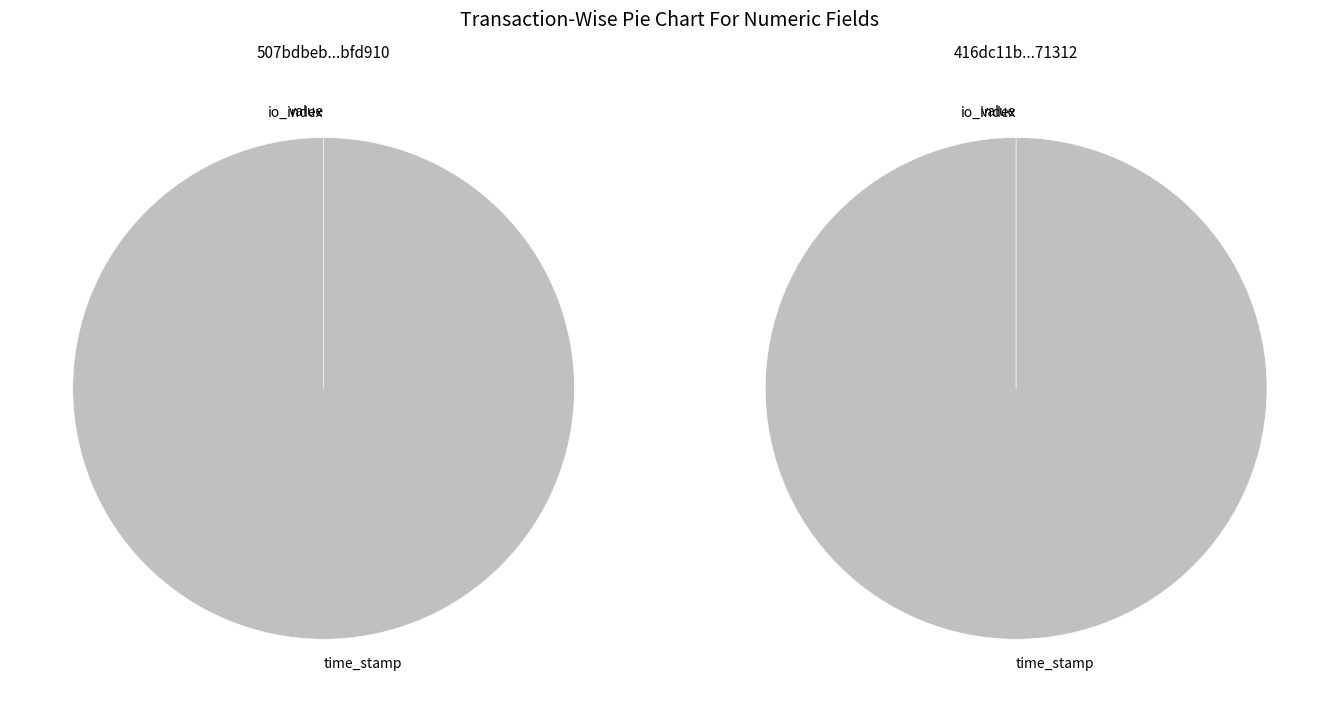

To the nearest percent, what is the difference between the time_stamp and io_index slice percentages?

100%